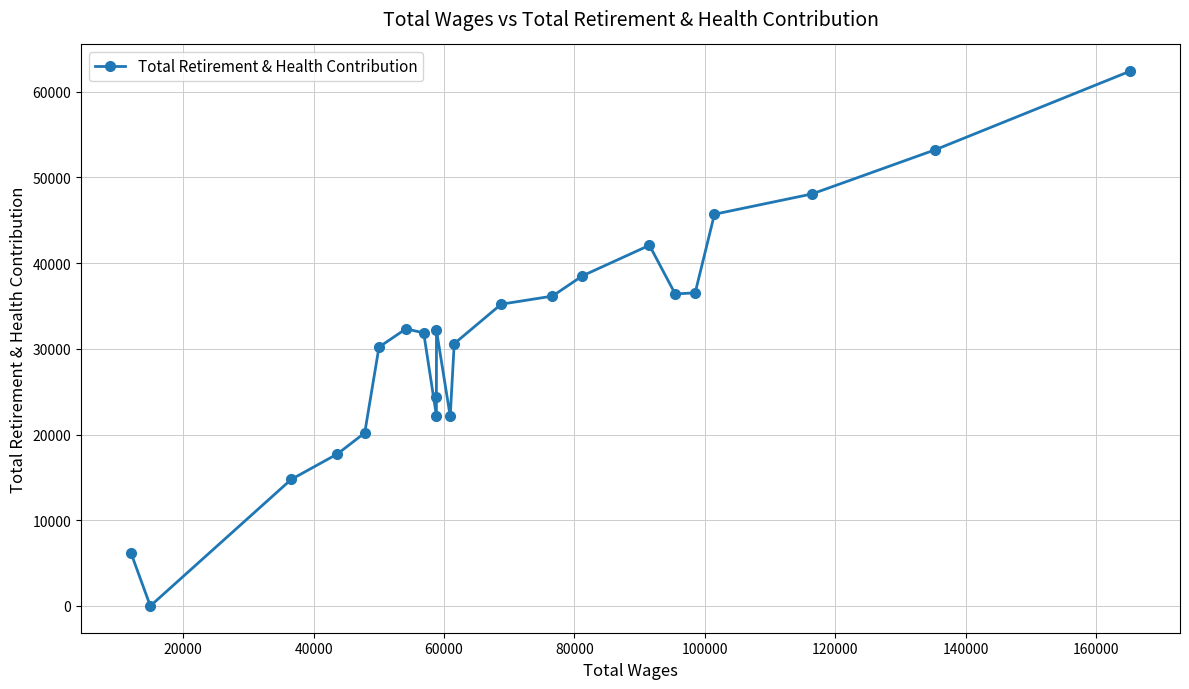

Reading left to right, list all the values displayed in this chart.

6188	0	14764	17742	20196	30207	32345	31864	22222	24394	32148	22128	30604	35215	36156	38526	42088	36410	36540	45712	48077	53228	62404